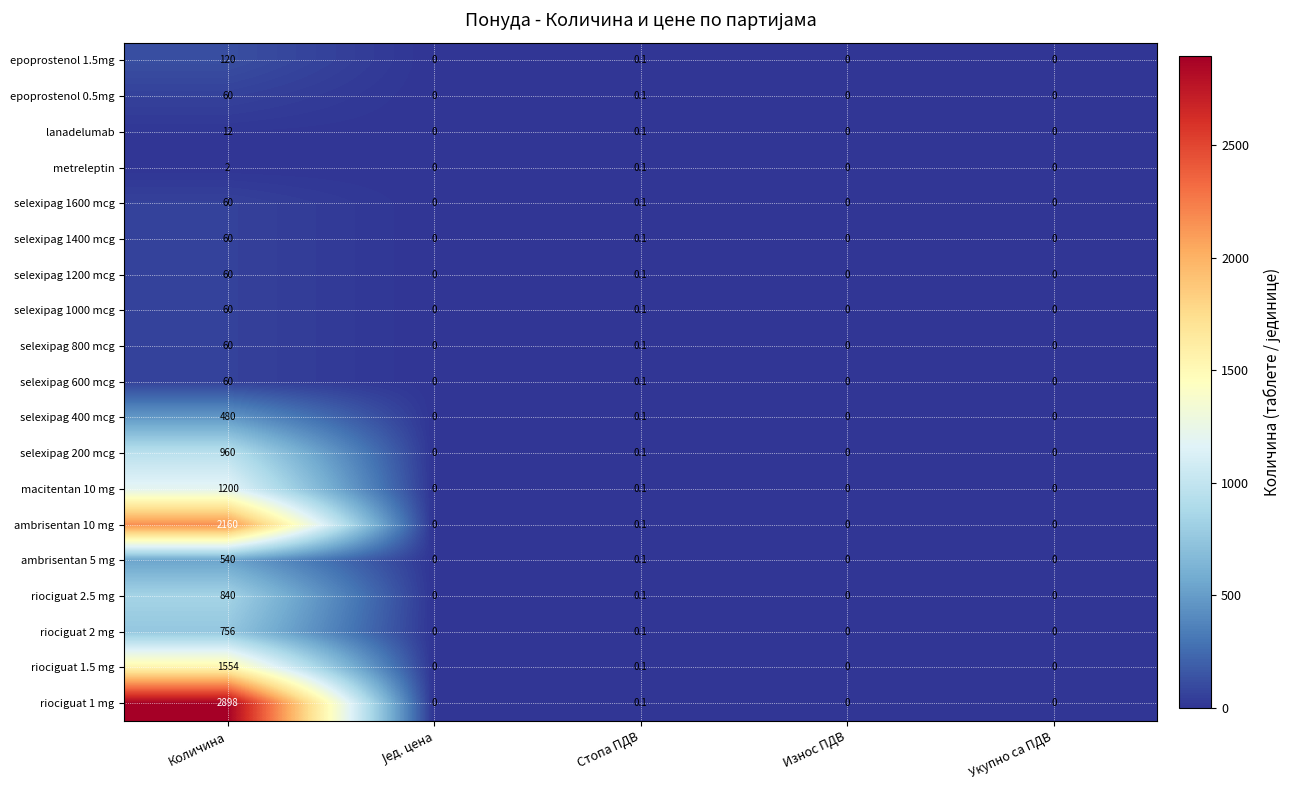

What is the sum of all epoprostenol 1.5mg values?

120.1